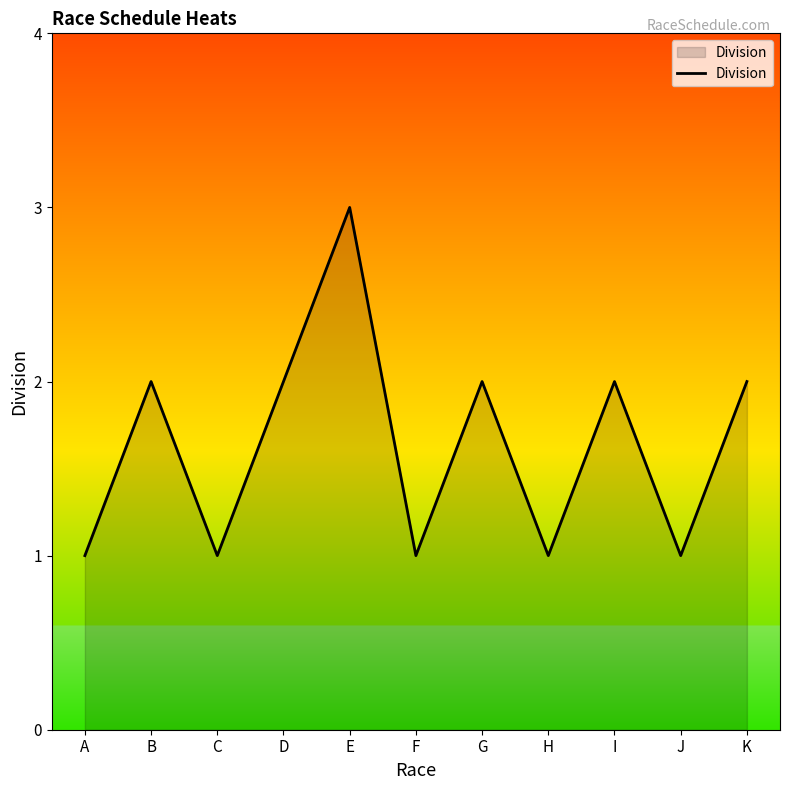

Is it true that the value at J is 1?

True